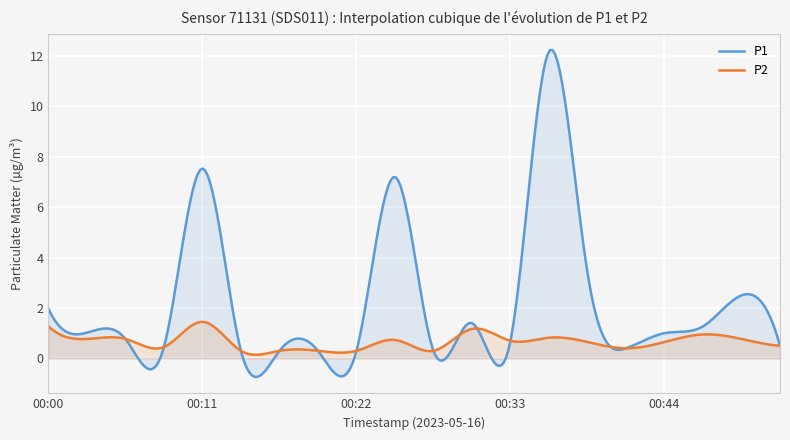

What is the value of the P1 point at the 10th from the left?

7.2